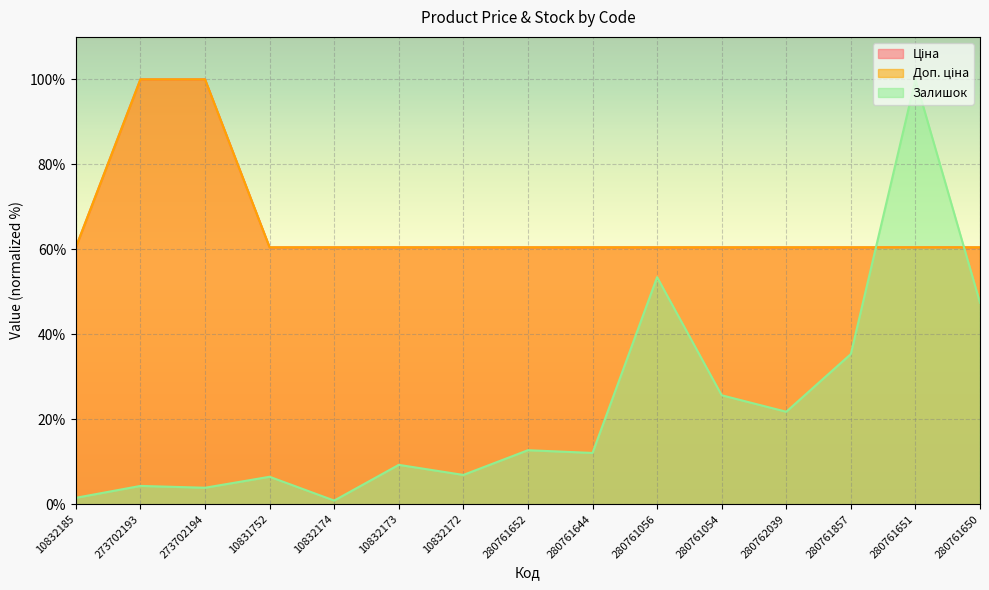

Rank the series at 280761857 from highest to lowest value.

Ціна, Доп. ціна, Залишок